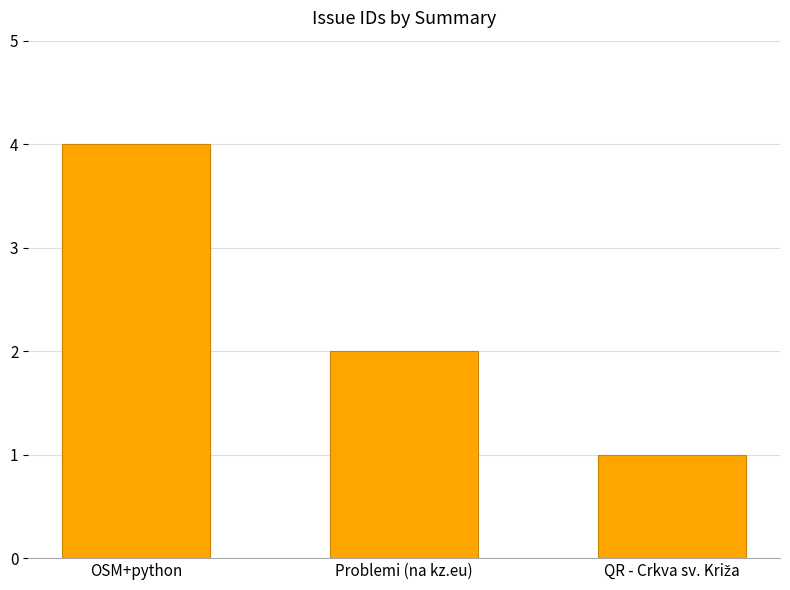

What is the difference between the values at OSM+python and Problemi (na kz.eu)?

2